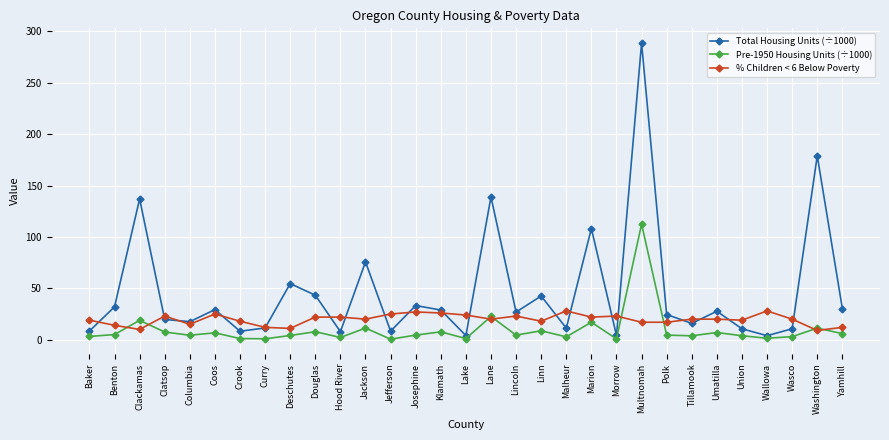

The value of Total Housing Units (÷1000) at Coos is 40.9. True or false?

False